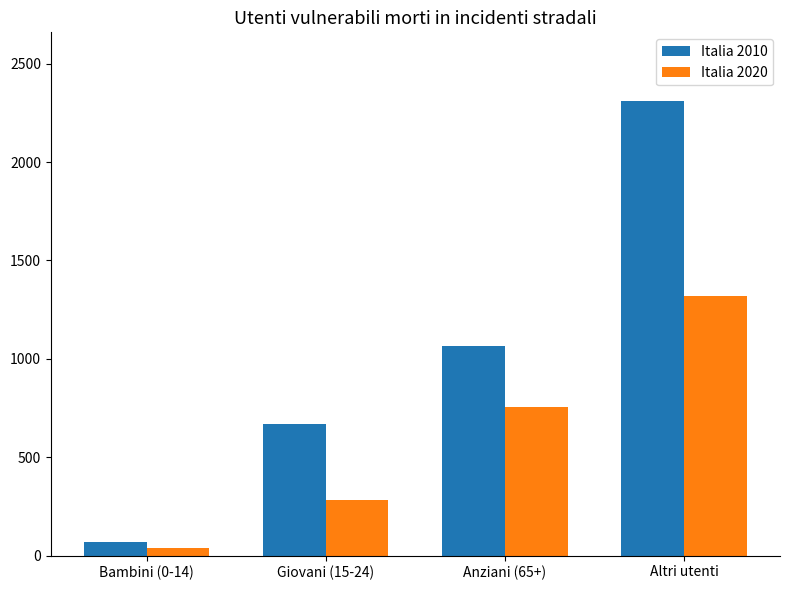

What is the total value across all series at Anziani (65+)?

1820